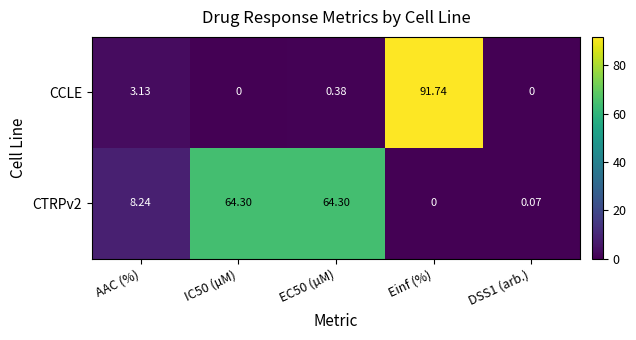

At IC50 (µM), list the series in order from largest to smallest.

CTRPv2, CCLE